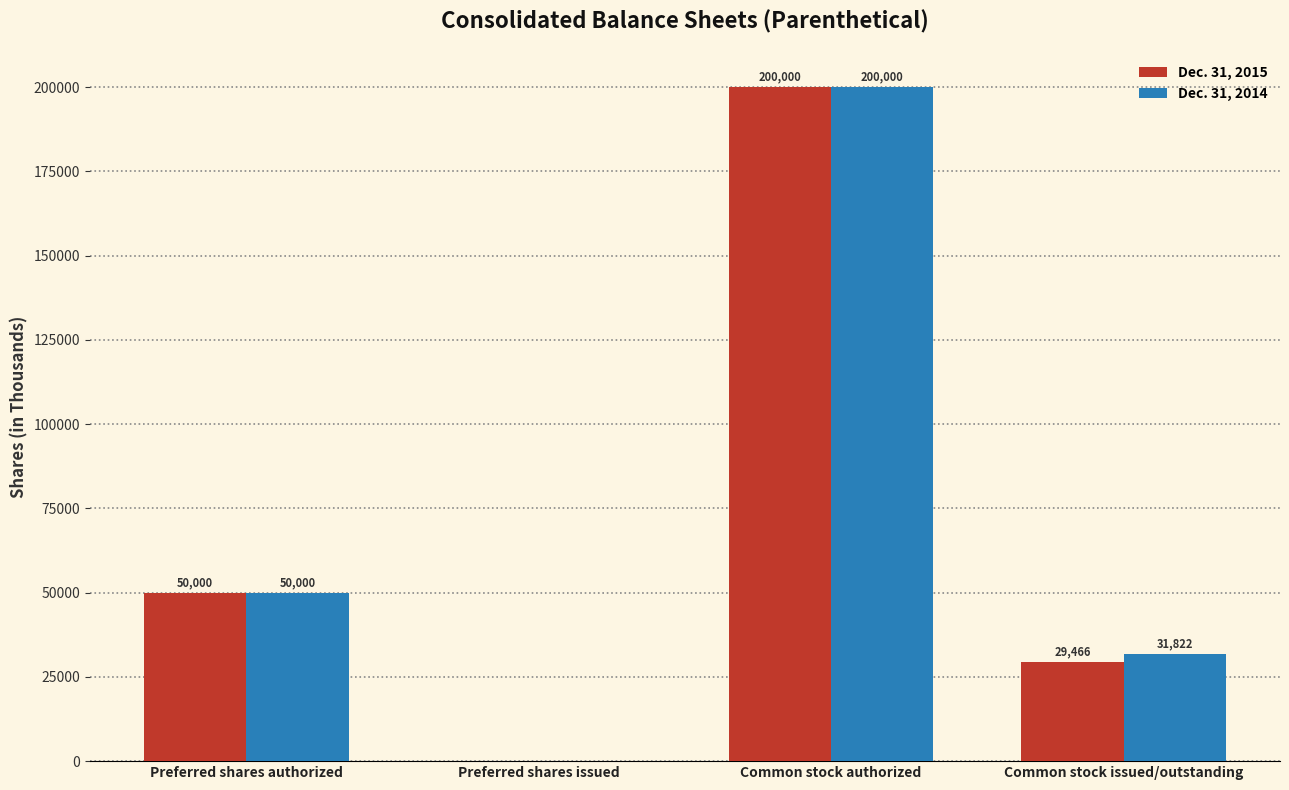

Between Preferred shares issued and Common stock issued/outstanding, which series saw the biggest shift?

Dec. 31, 2014